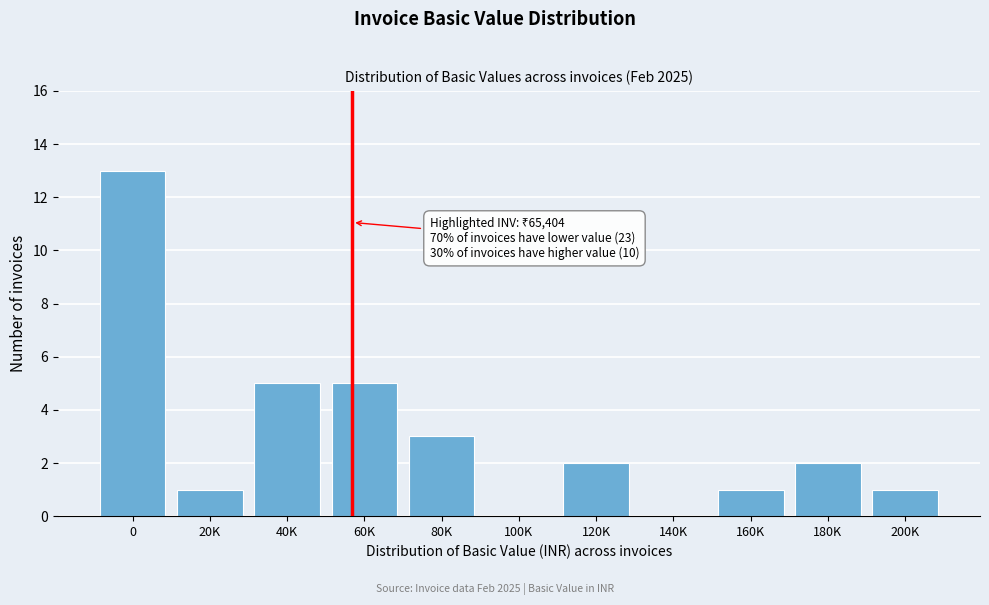

Reading left to right, list all the values displayed in this chart.

0=13	20K=1	40K=5	60K=5	80K=3	100K=0	120K=2	140K=0	160K=1	180K=2	200K=1